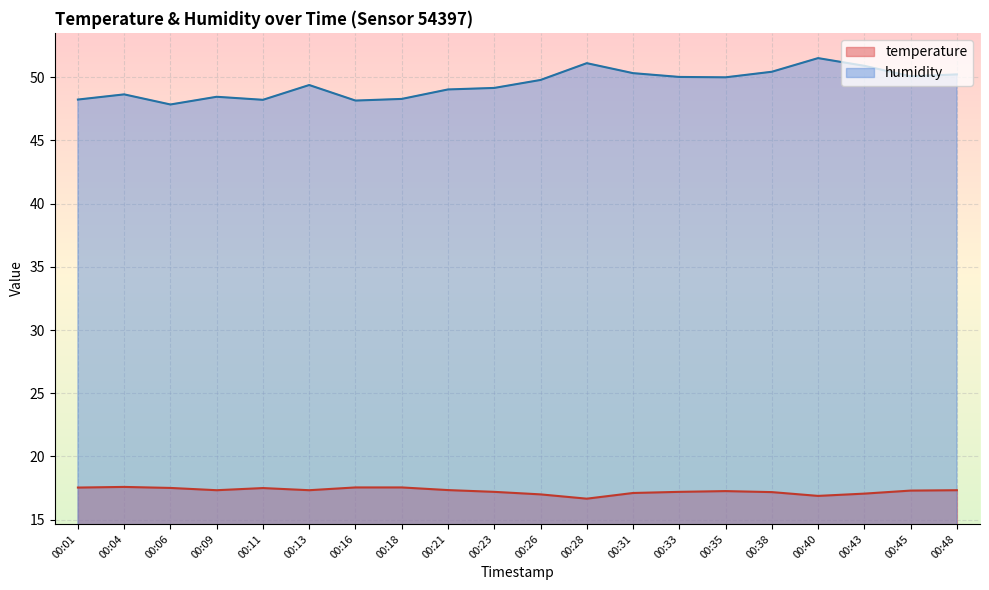

Which has a higher value, 00:23 or 00:09?

00:09